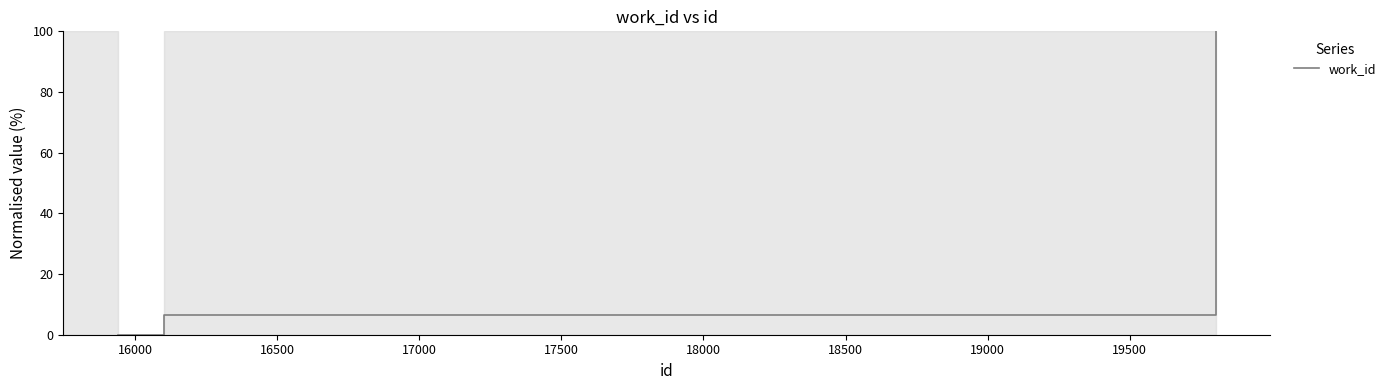

What is the average value?

35.5